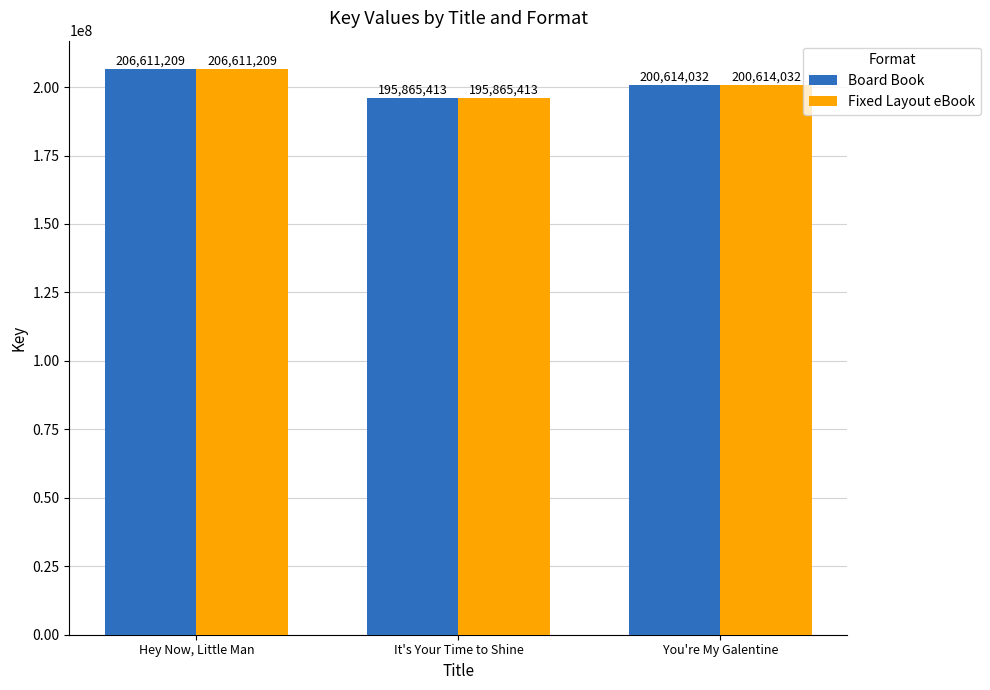

Does the chart contain any negative values?

No